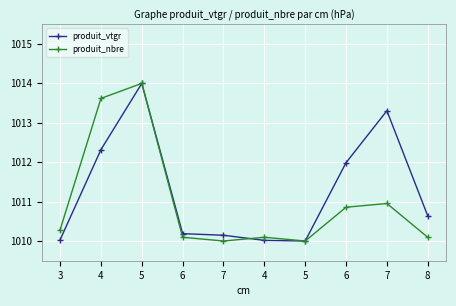

Which series changed the most between 3 and 4?

produit_nbre